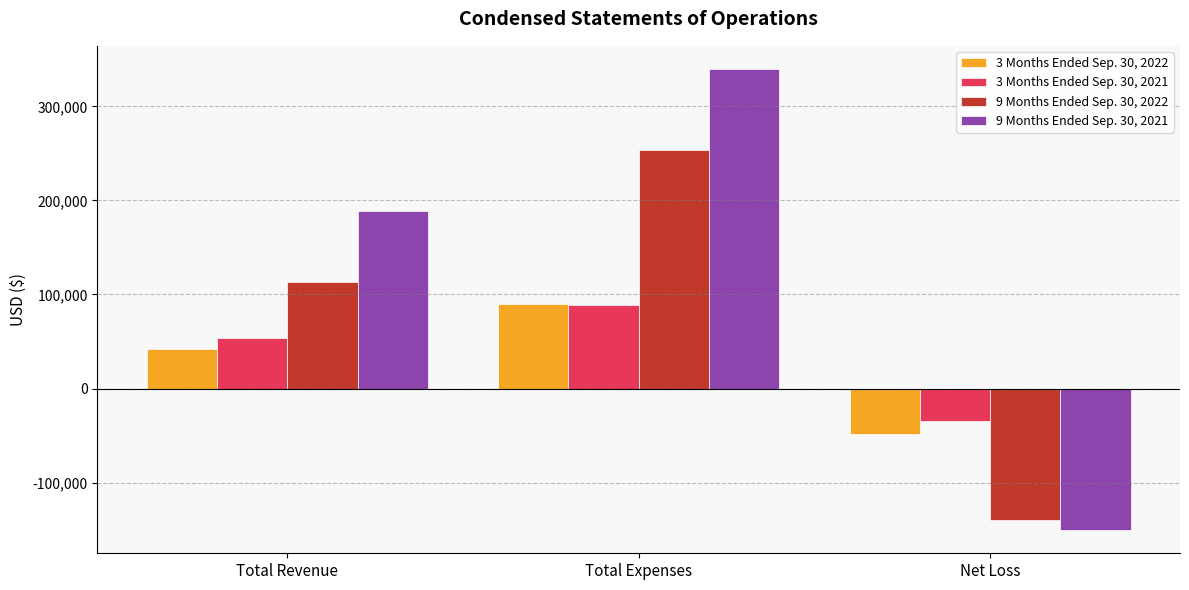

Which category has the highest value in the 9 Months Ended Sep. 30, 2022 series?

Total Expenses